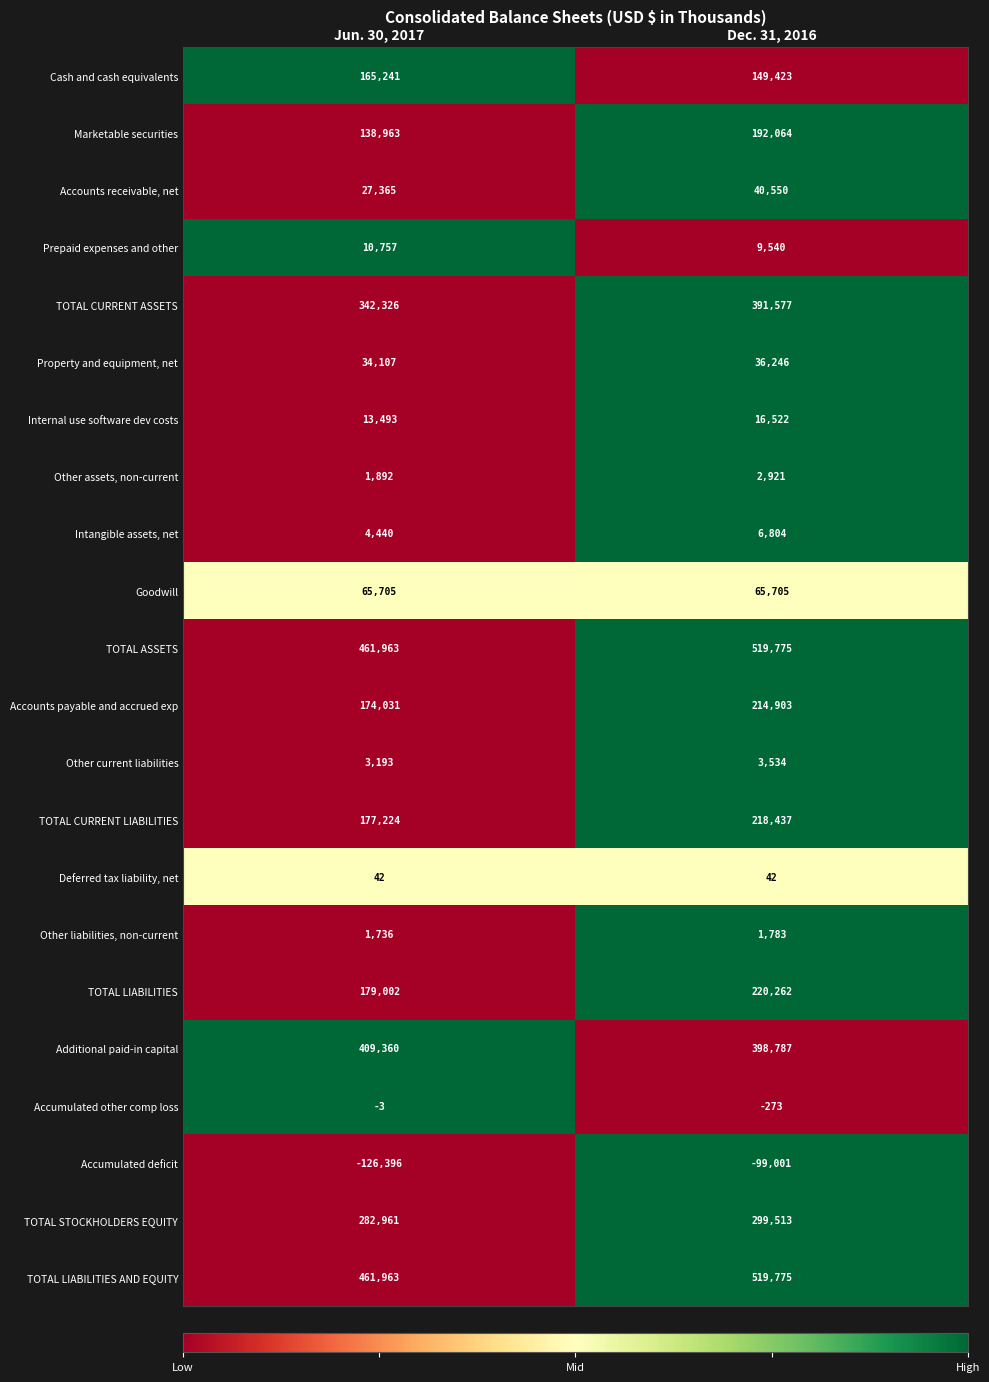

List the labels in order of Accumulated other comp loss value, smallest first.

Dec. 31, 2016, Jun. 30, 2017